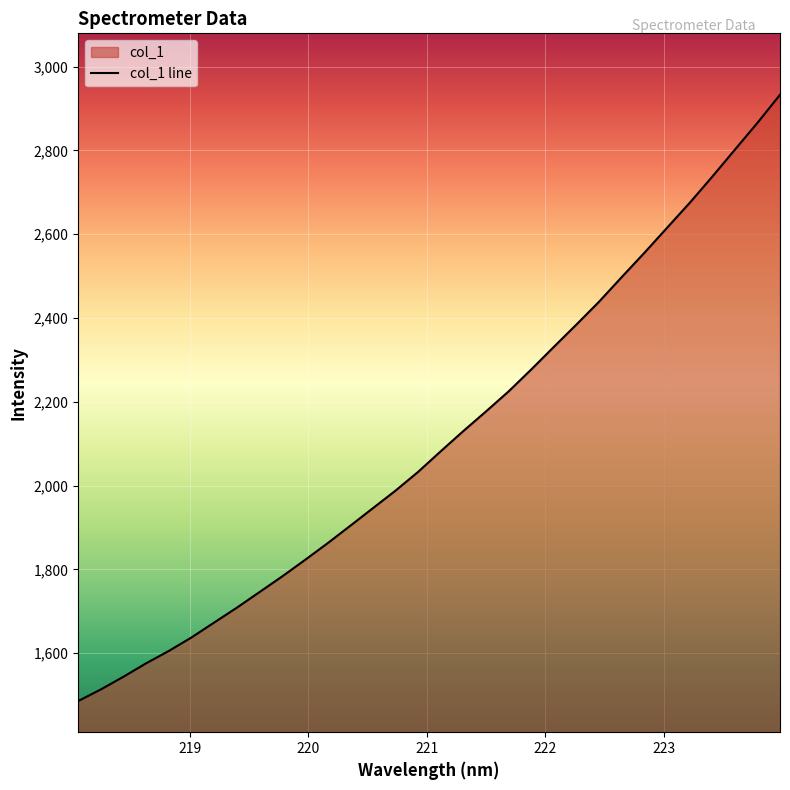

The chart shows a value of 4323.4 at 223.2172. True or false?

False